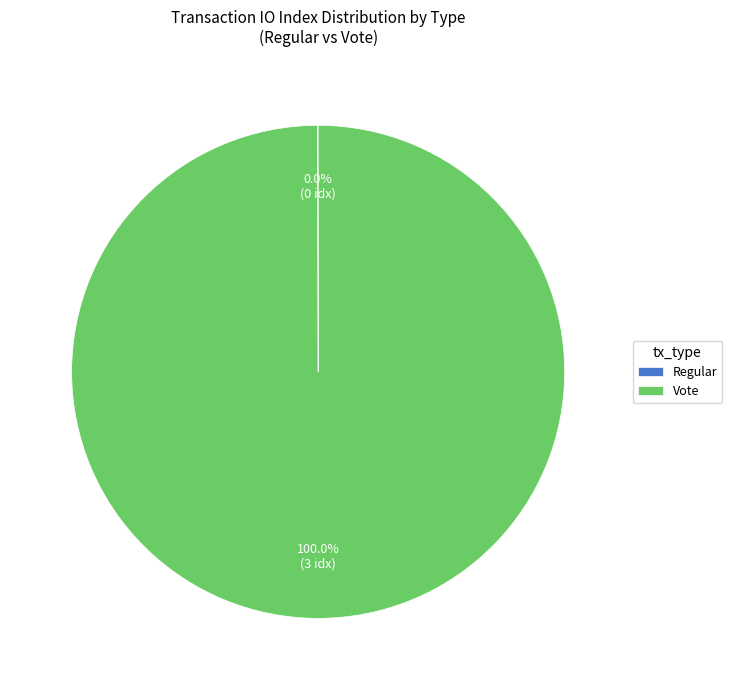

True or false: Vote accounts for 100% of the total.

True